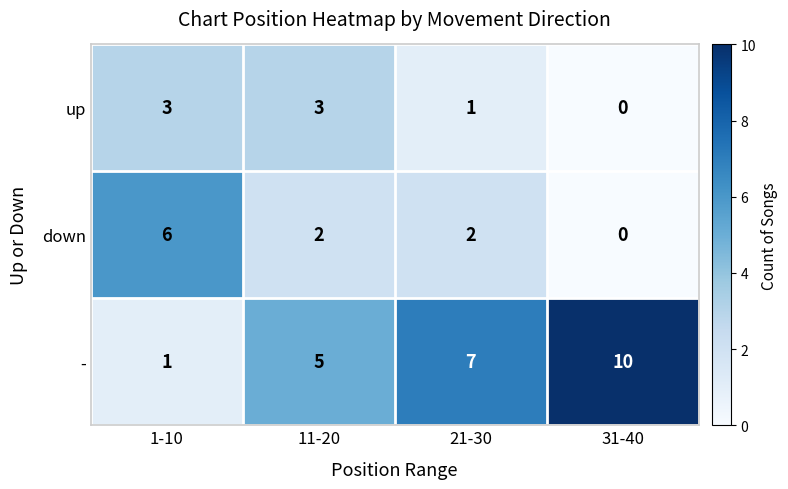

Count the - values in the range 5 to 10.

3